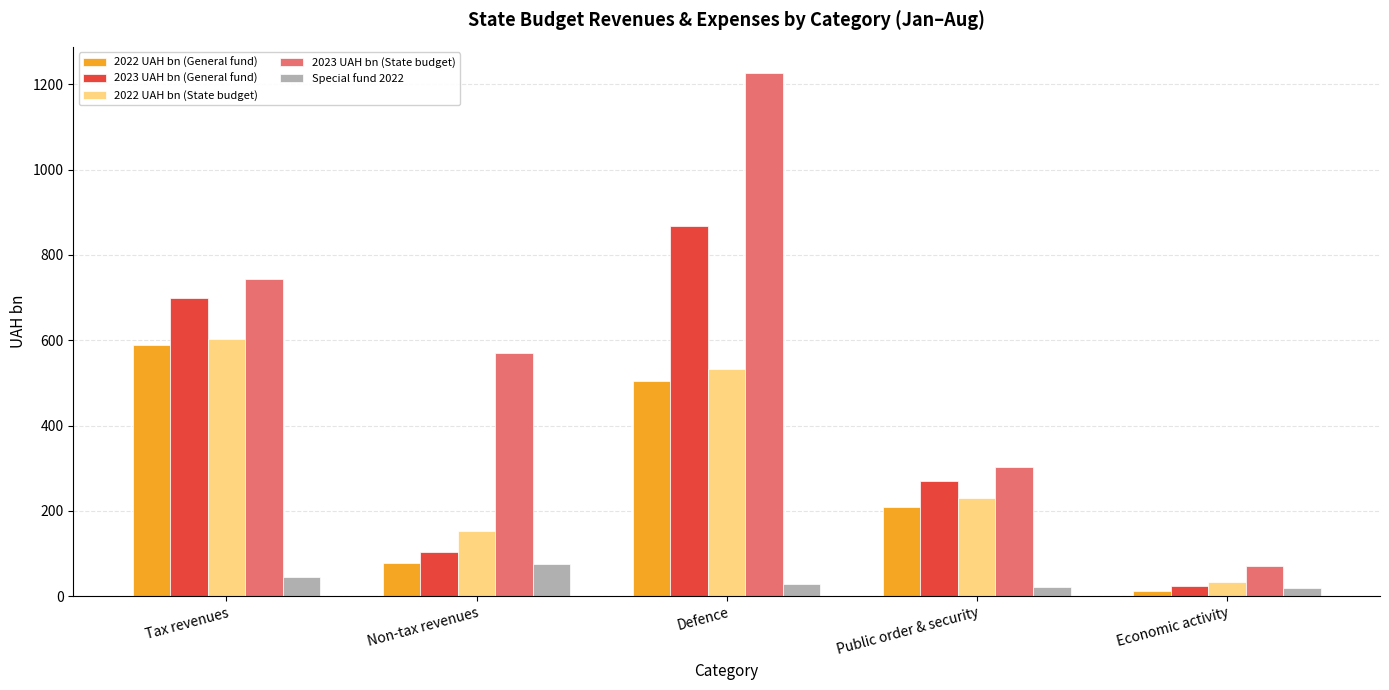

Rank the series by their maximum value, from highest to lowest.

2023 UAH bn (State budget), 2023 UAH bn (General fund), 2022 UAH bn (State budget), 2022 UAH bn (General fund), Special fund 2022